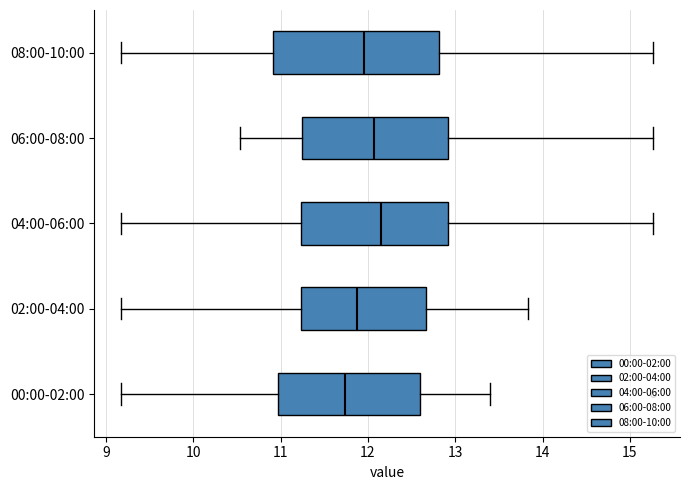

Reading bottom to top, transcribe this box plot: for each box, give where its median line is, the range the box spans, and where its two whiskers end, as read against the x-axis. The values are not printed on the chart, so give them approximately, as read against the axis.

00:00-02:00: median 11.7, box 11.0 to 12.6, whiskers 9.2 to 13.4
02:00-04:00: median 11.9, box 11.2 to 12.7, whiskers 9.2 to 13.8
04:00-06:00: median 12.2, box 11.2 to 12.9, whiskers 9.2 to 15.3
06:00-08:00: median 12.1, box 11.2 to 12.9, whiskers 10.5 to 15.3
08:00-10:00: median 12.0, box 10.9 to 12.8, whiskers 9.2 to 15.3